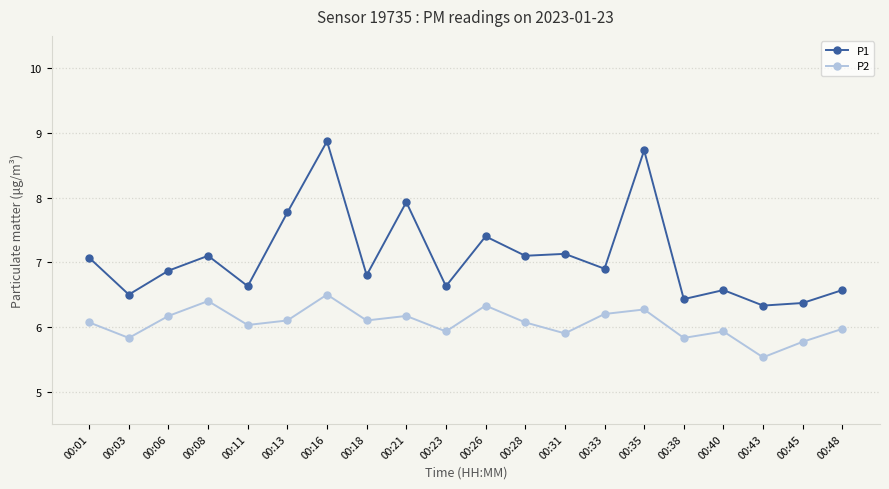

True or false: P1 has a value of 6.9 at 00:06.

True